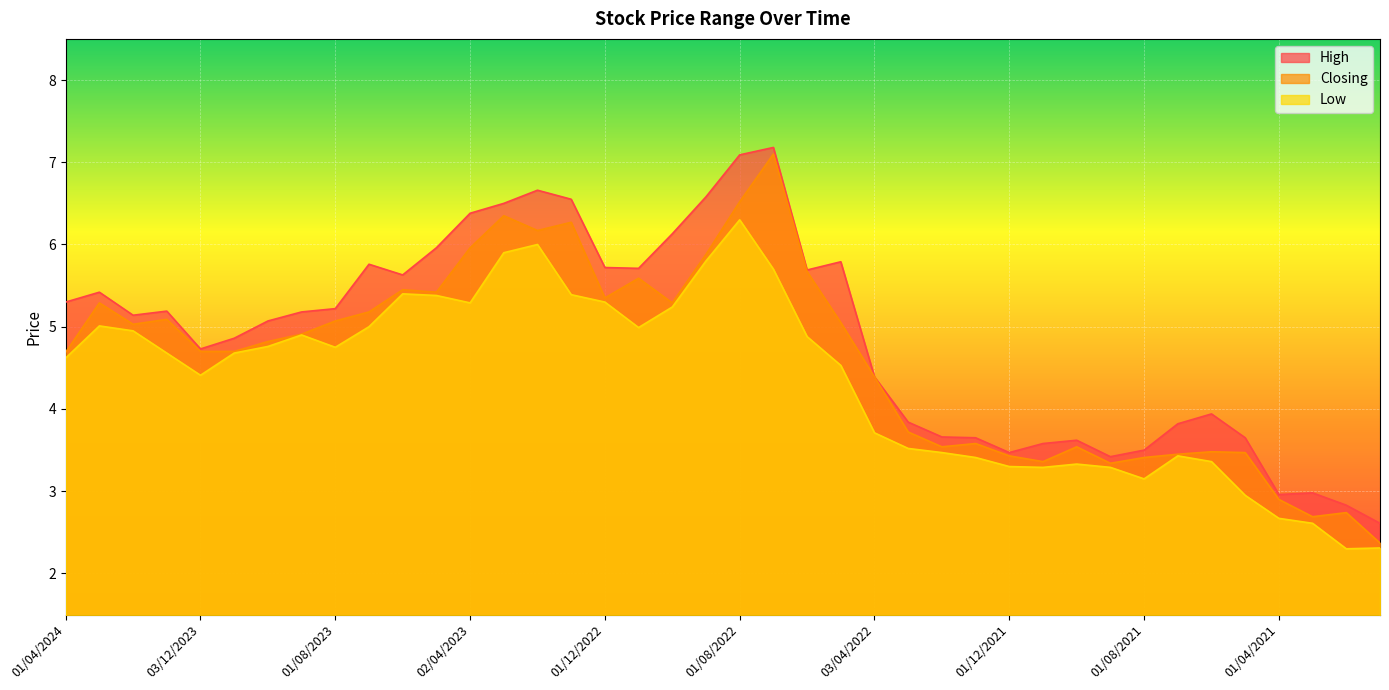

How many values in the High series exceed 5?

22